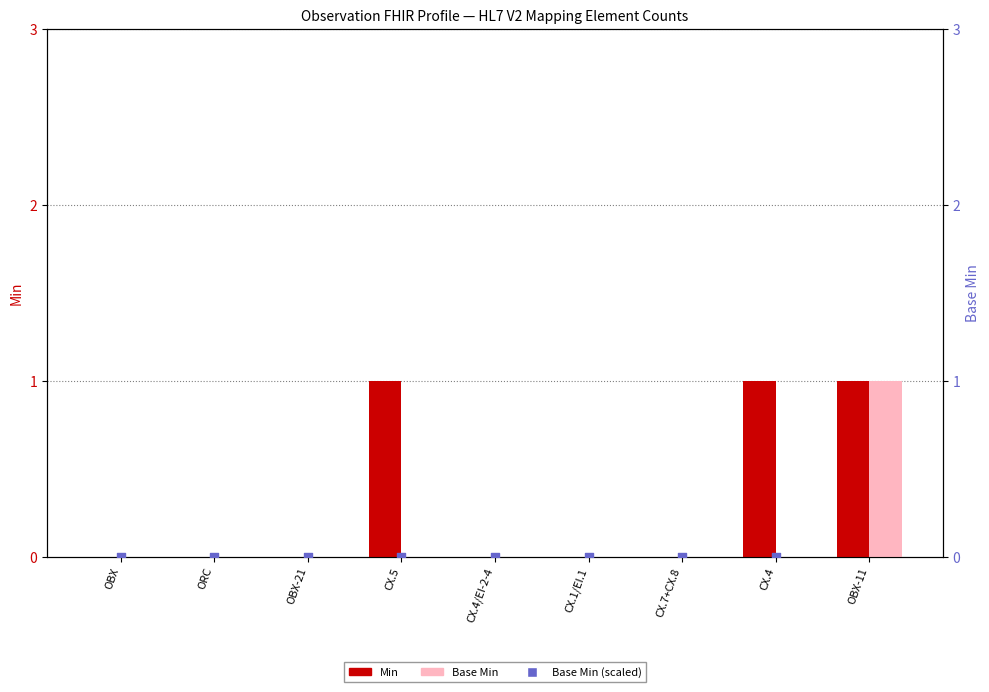

Which series contains the lowest Y value?

Min